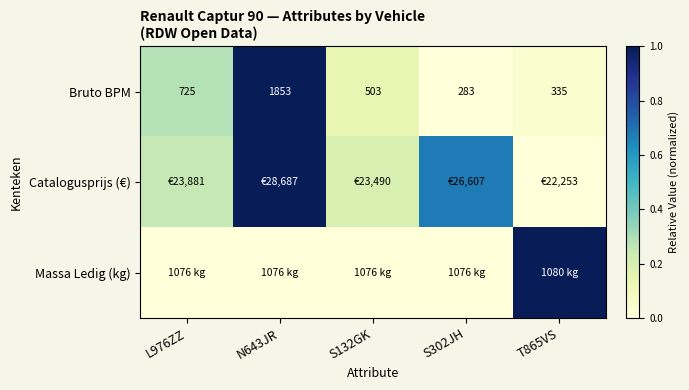

How many data points in Bruto BPM are less than 503?

2